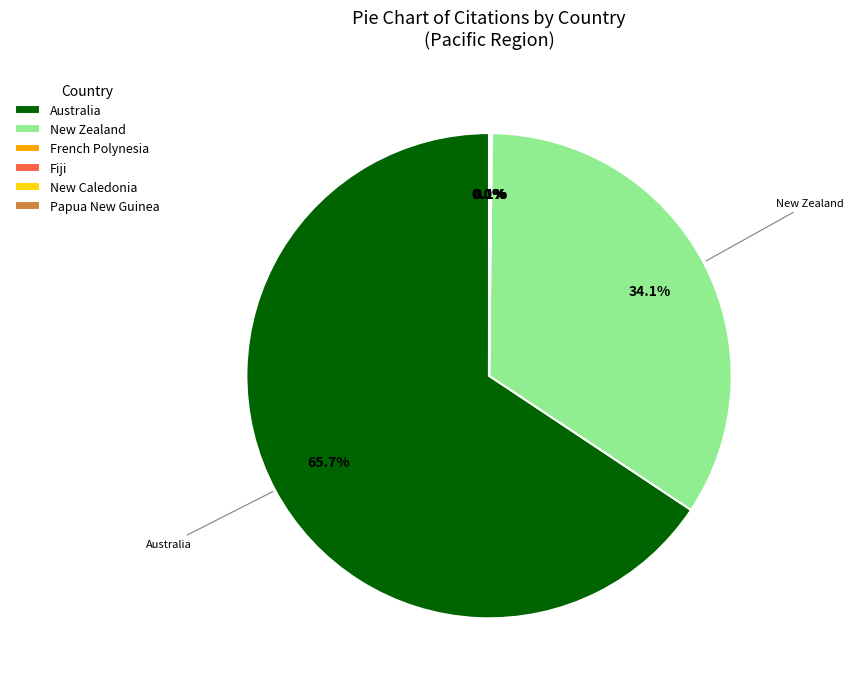

True or false: New Zealand accounts for 44% of the total.

False